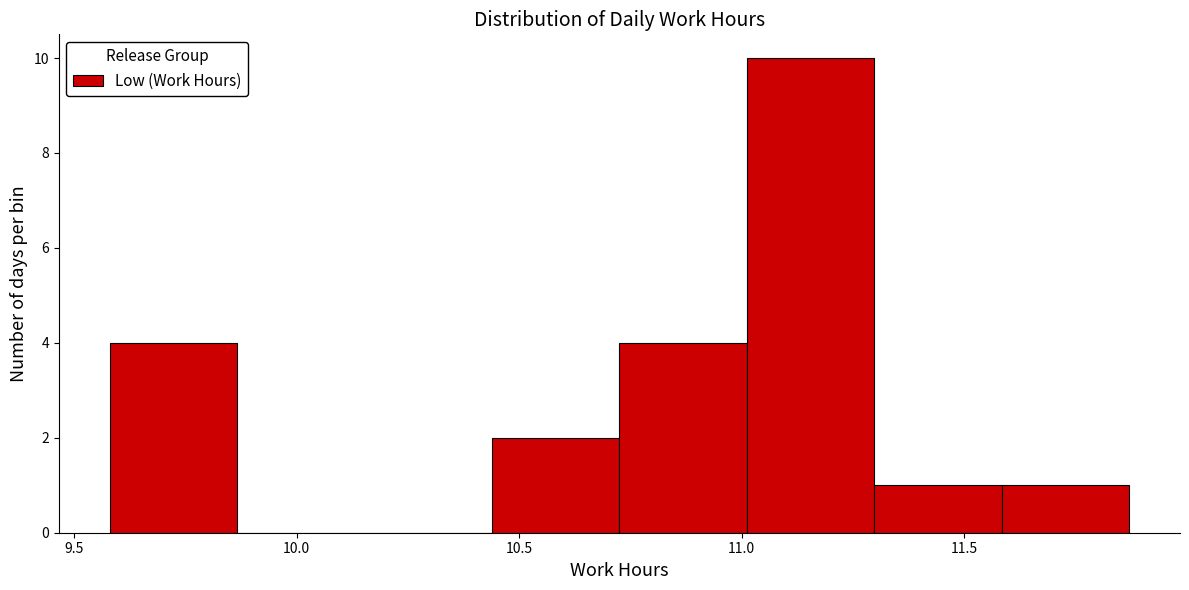

Reading left to right, list every bar in this chart as the range it spans on the x-axis followed by its height. Neither the bar edges nor the heights are printed on the chart, so give them approximately, as read against the axes.

9.60 to 9.85: 4
9.85 to 10.15: 0
10.15 to 10.45: 0
10.45 to 10.75: 2
10.75 to 11.00: 4
11.00 to 11.30: 10
11.30 to 11.60: 1
11.60 to 11.85: 1